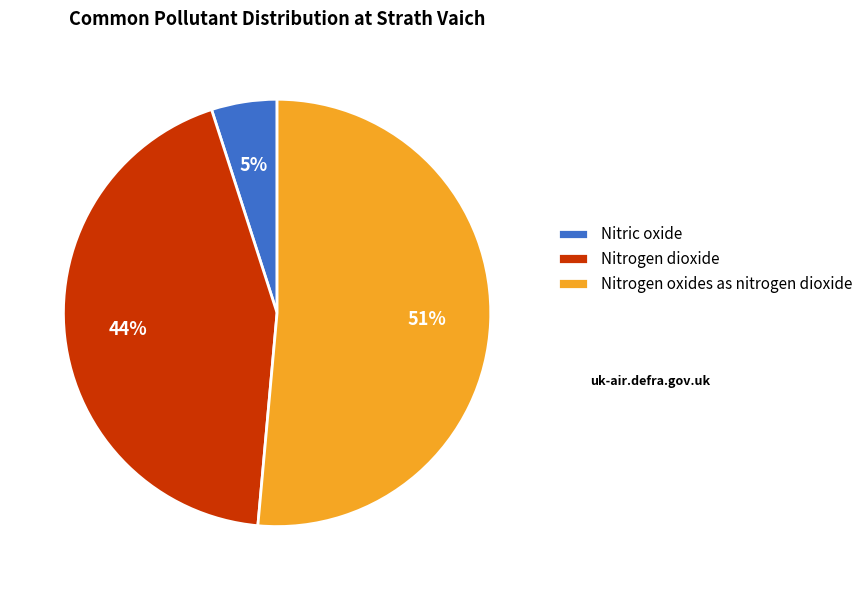

To the nearest percent, what is the combined percentage of Nitrogen dioxide and Nitrogen oxides as nitrogen dioxide?

95%